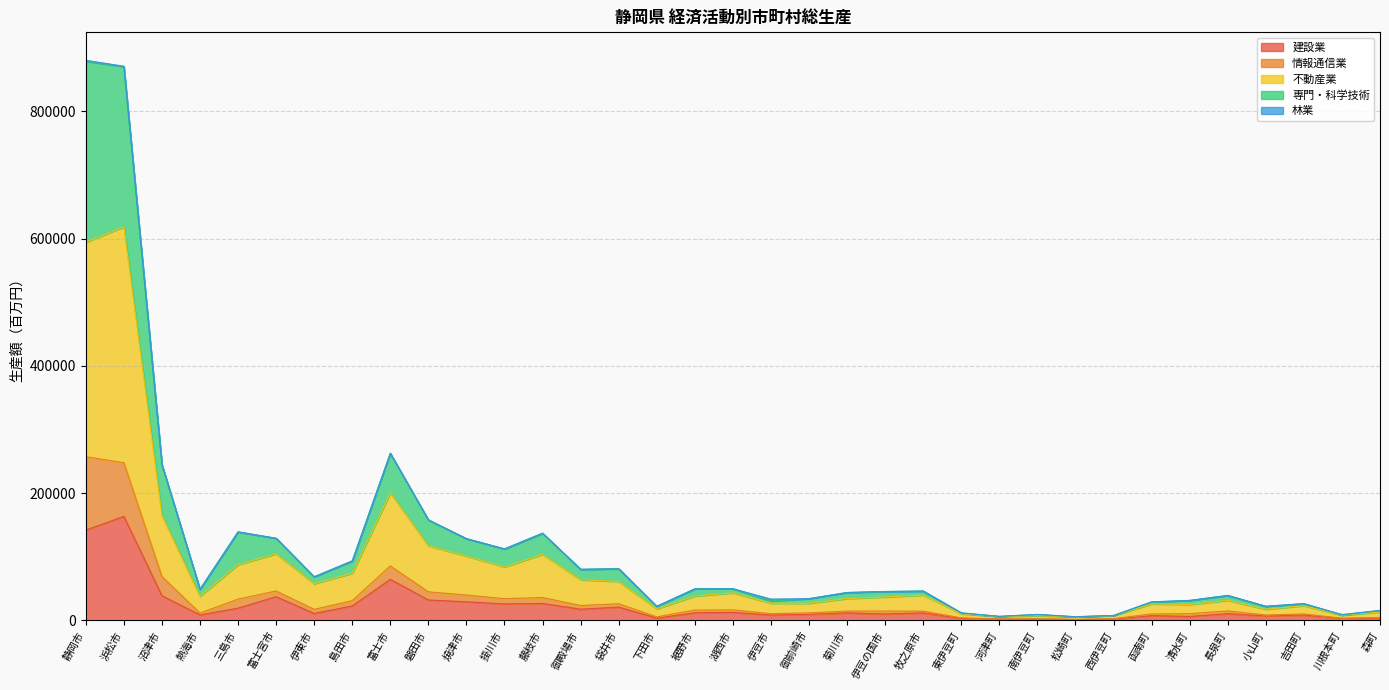

At which label does 建設業 reach its peak?

浜松市